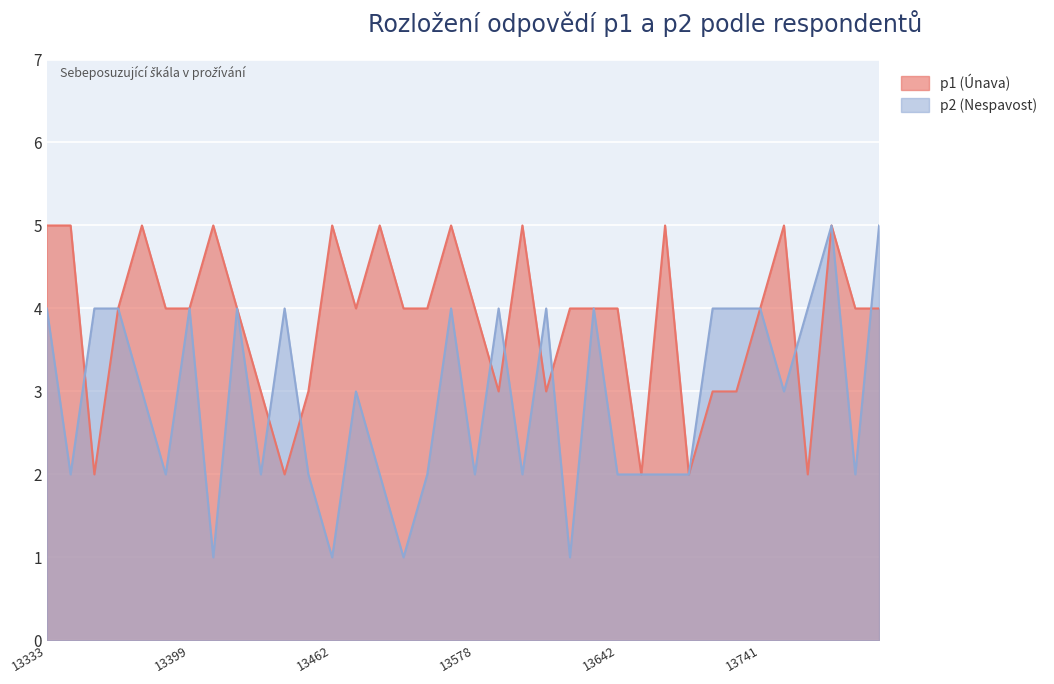

What is the minimum value shown in the chart?

1